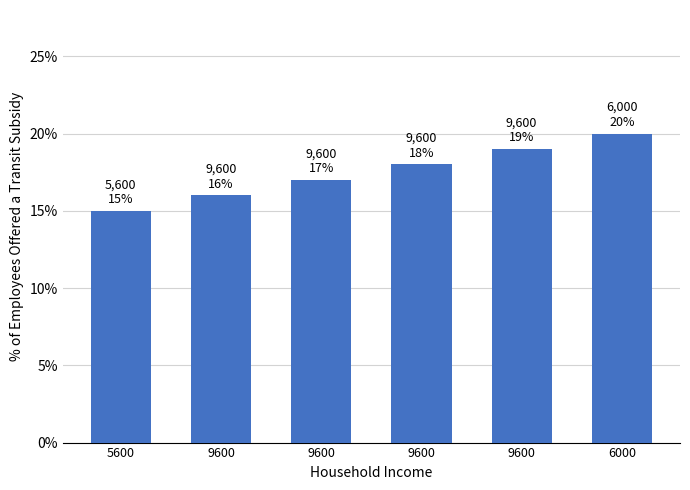

What is the ratio of the value at 5600 to the value at 9600?

0.8